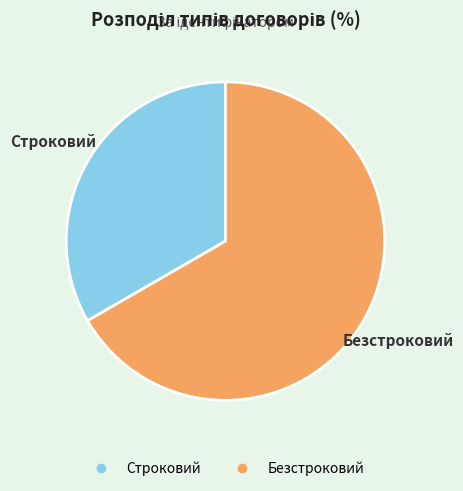

Rank the categories by value from highest to lowest.

Безстроковий, Строковий